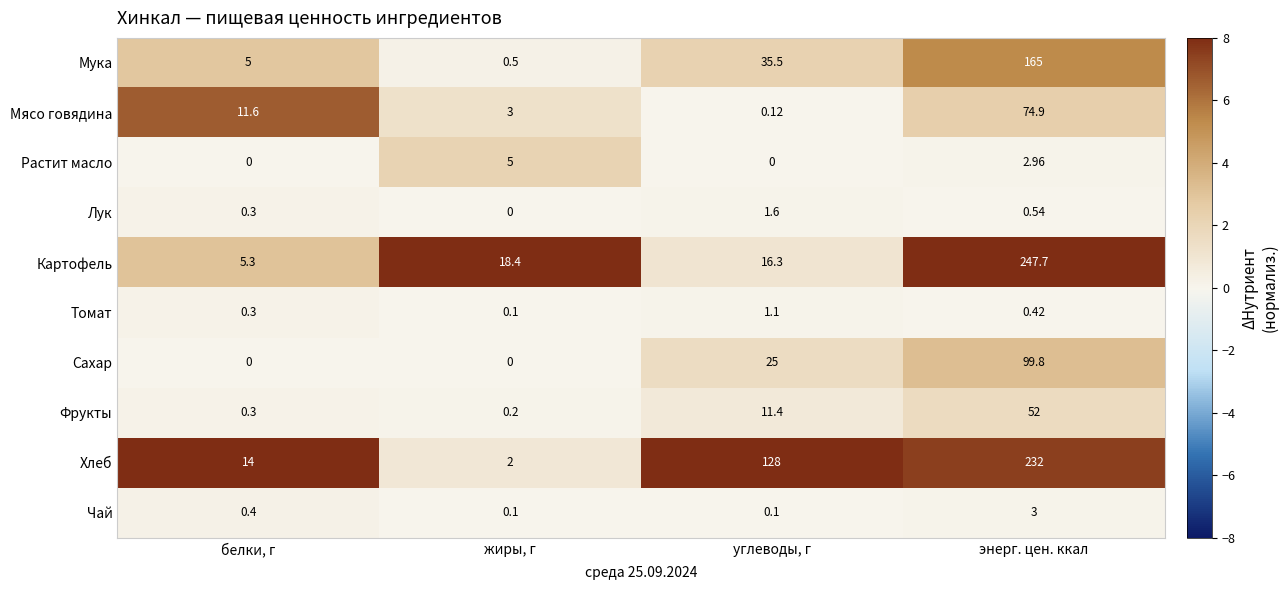

Which series has the widest spread of values?

Картофель